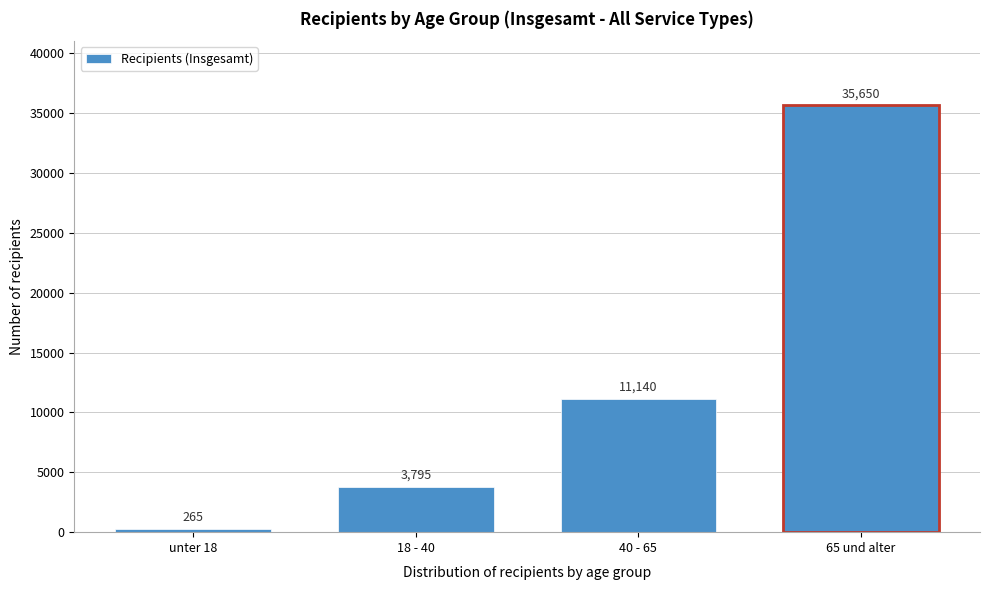

Reading left to right, what are all the values shown in this chart?

265	3795	11140	35650